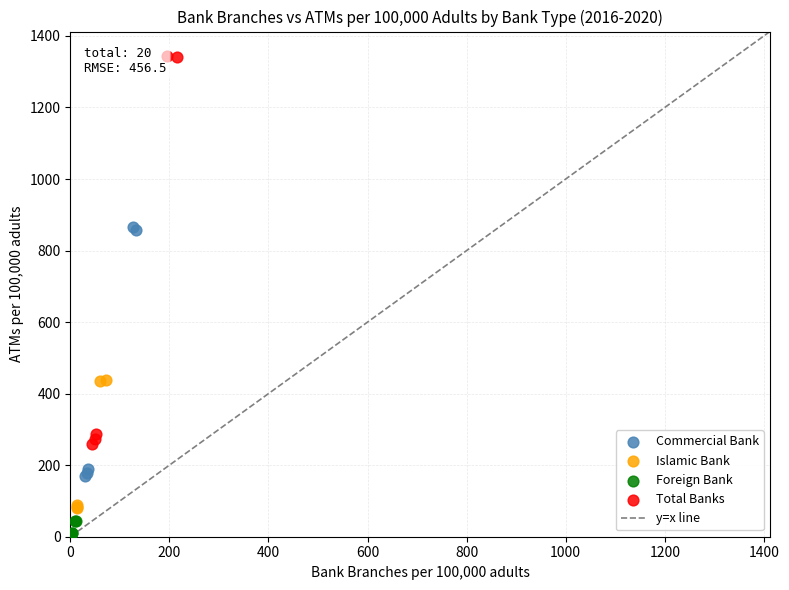

Which series reaches the maximum Y coordinate?

Total Banks